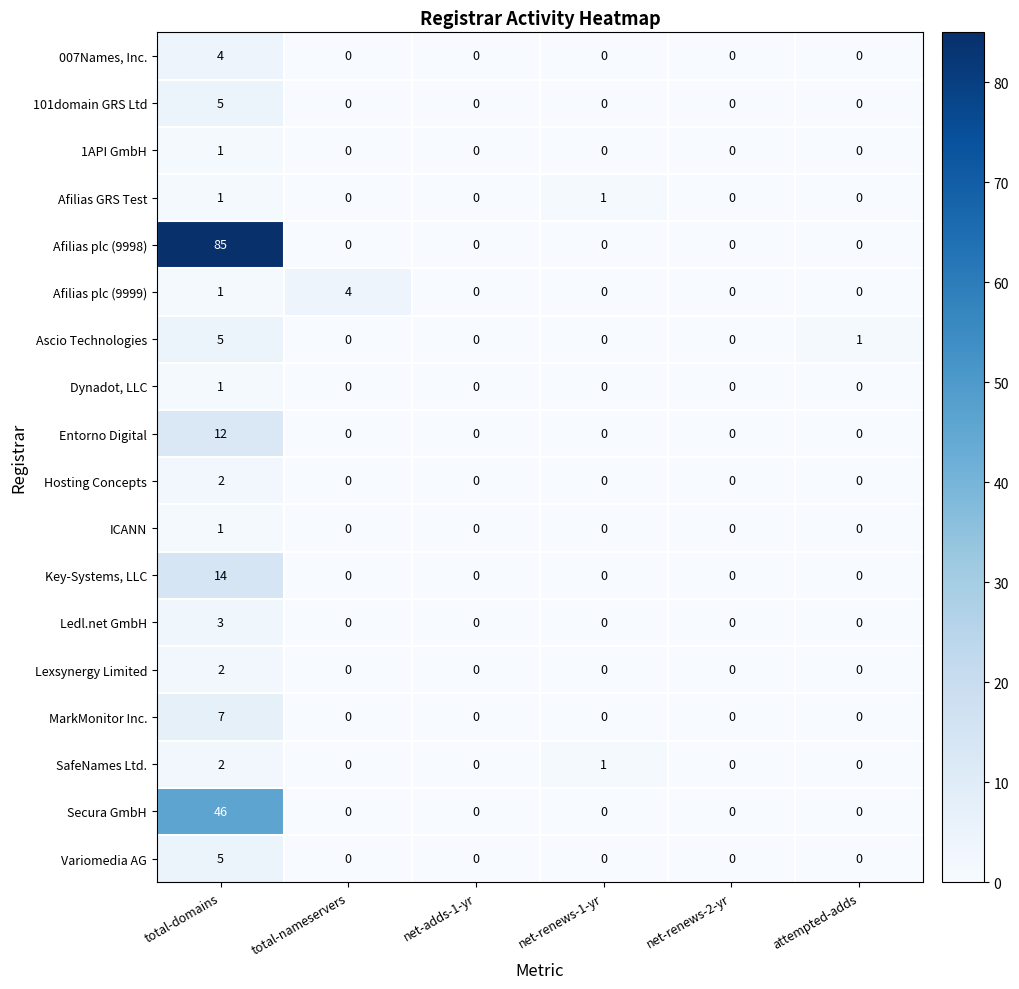

Which series has the largest range (max minus min)?

Afilias plc (9998)